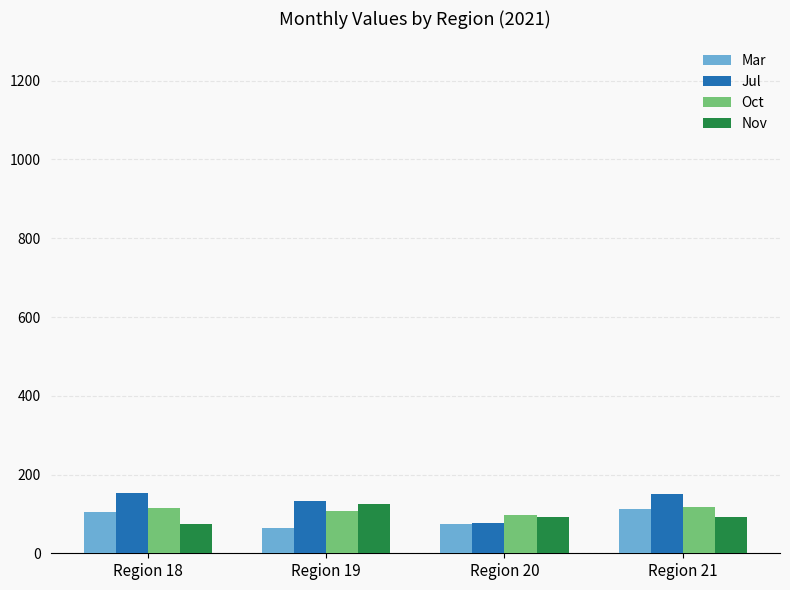

What is the approximate value of Mar at Region 21?

112